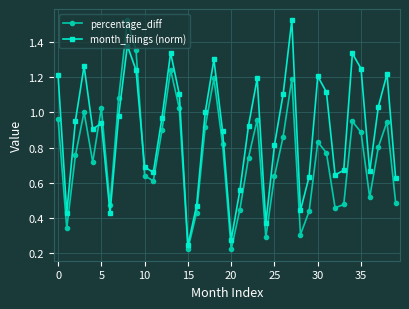

Rank the series by their average value, from highest to lowest.

month_filings (norm), percentage_diff